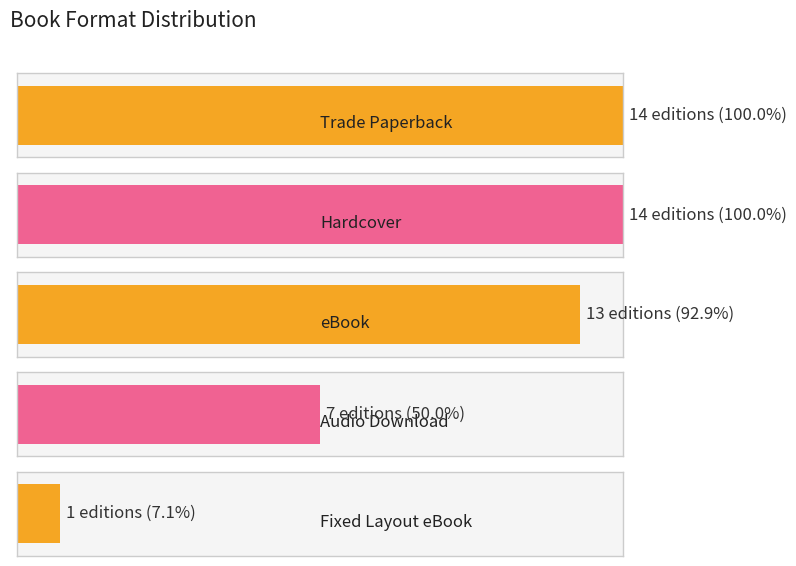

Are the bars horizontal?

Yes